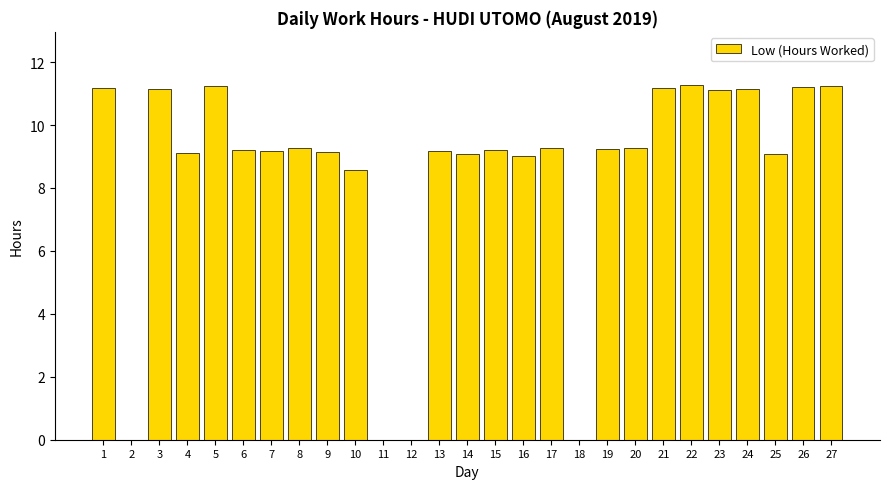

Which has a higher value, 5 or 2?

5